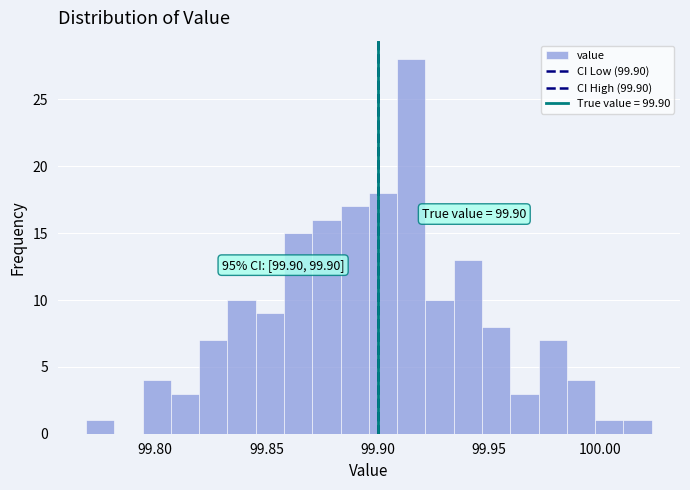

Around what value on the x-axis is the tallest bar? Give the approximate position of its centre, as read against the axis.

99.915